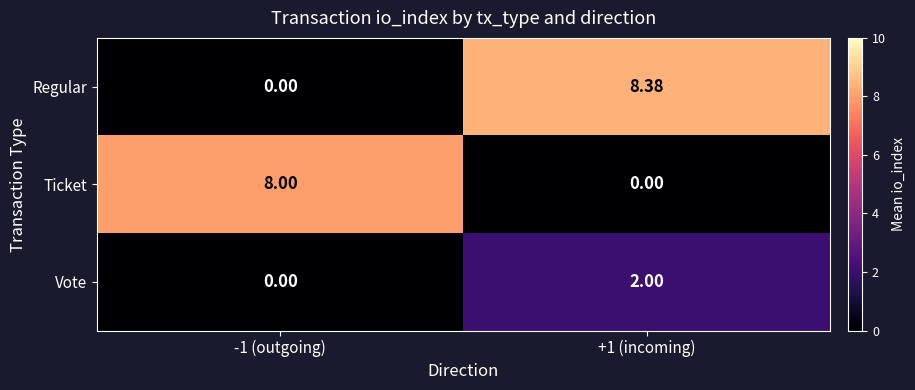

List the series in order of their peak value, highest first.

Regular, Ticket, Vote